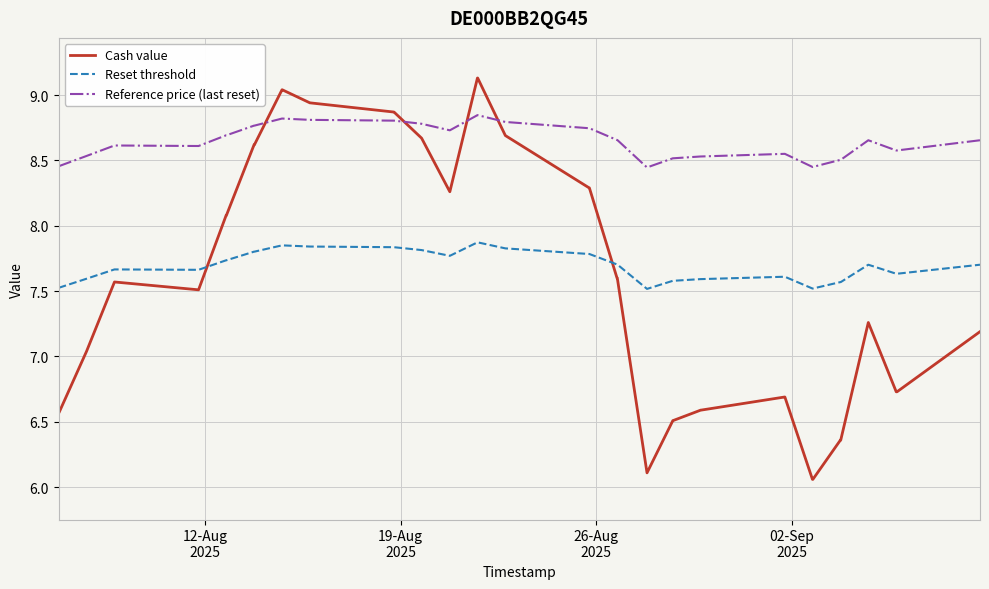

Which series has the largest range (max minus min)?

Cash value